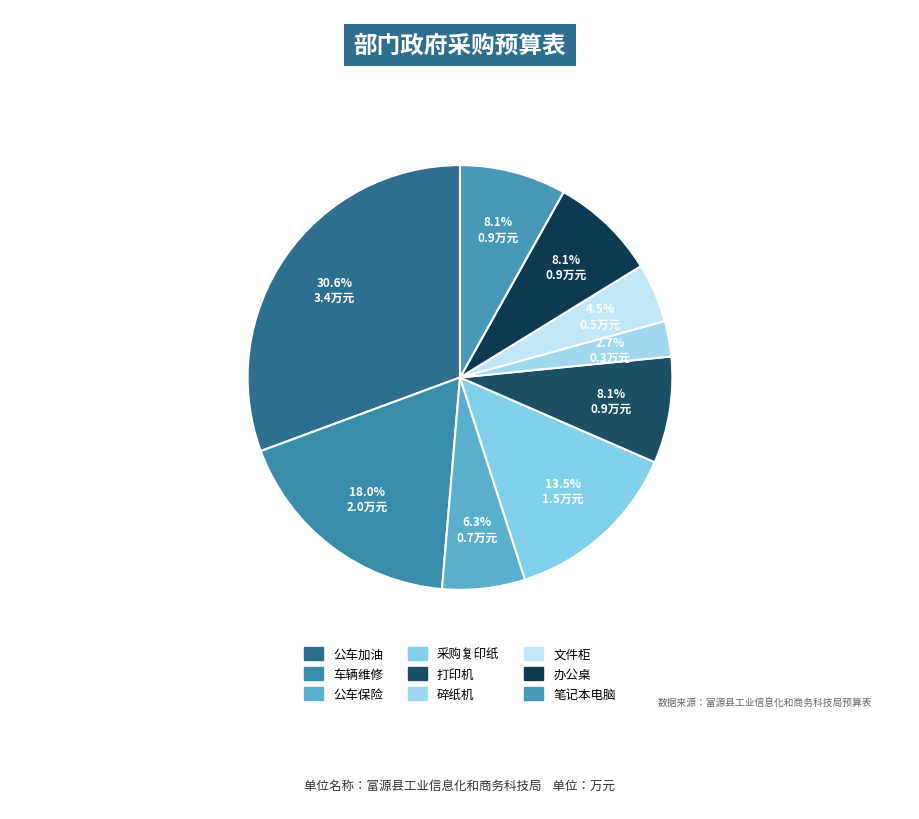

How many segments does this pie chart have?

9